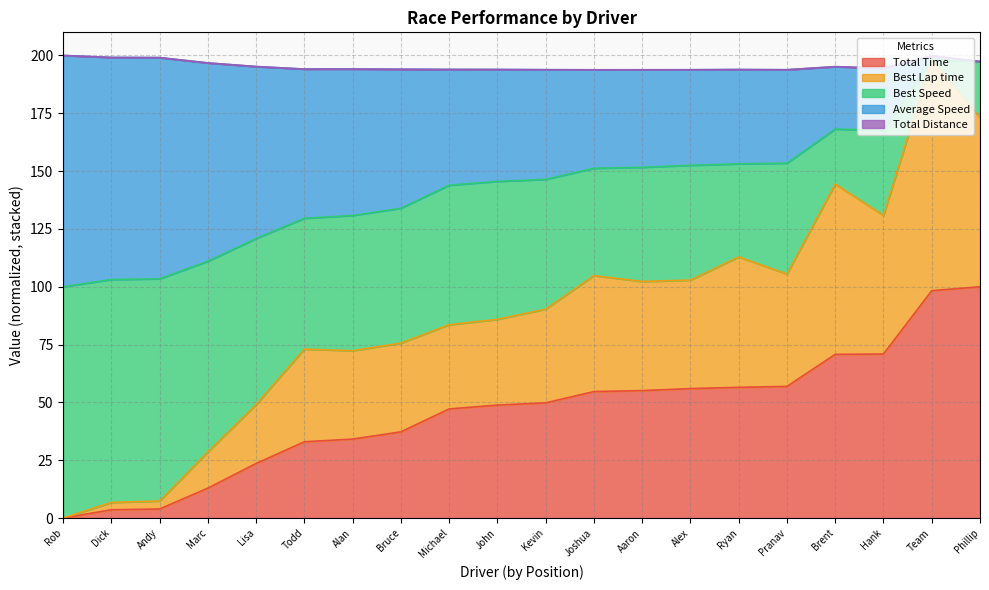

What is the maximum value for Total Time?

100.0